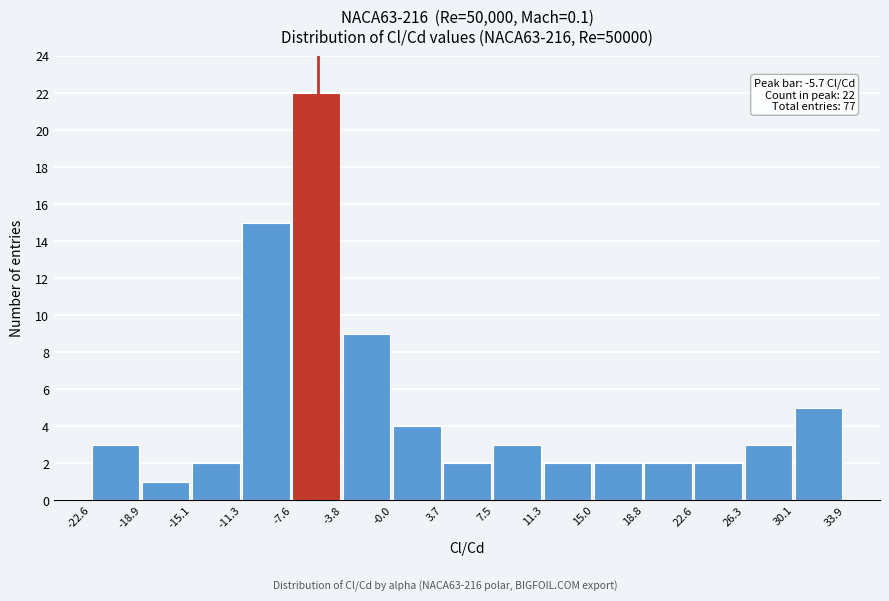

Which range on the x-axis has the tallest bar?

-7.6 to -3.8